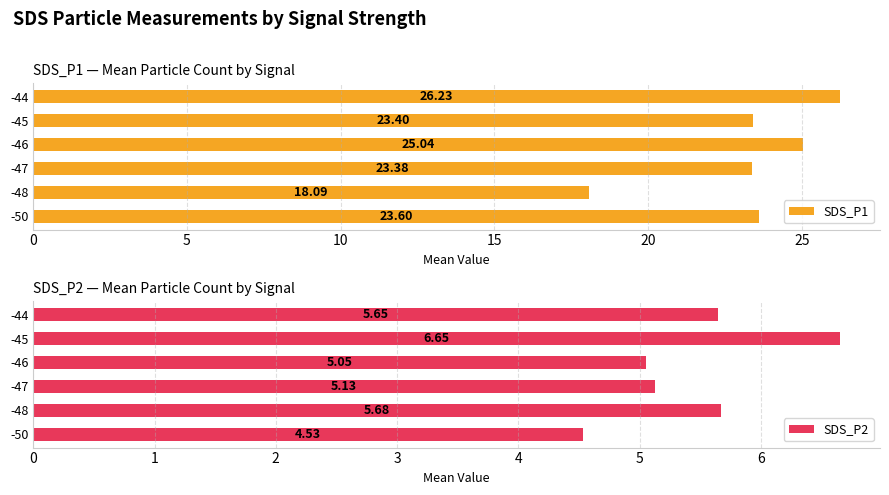

How many values in the SDS_P1 series exceed 23?

5